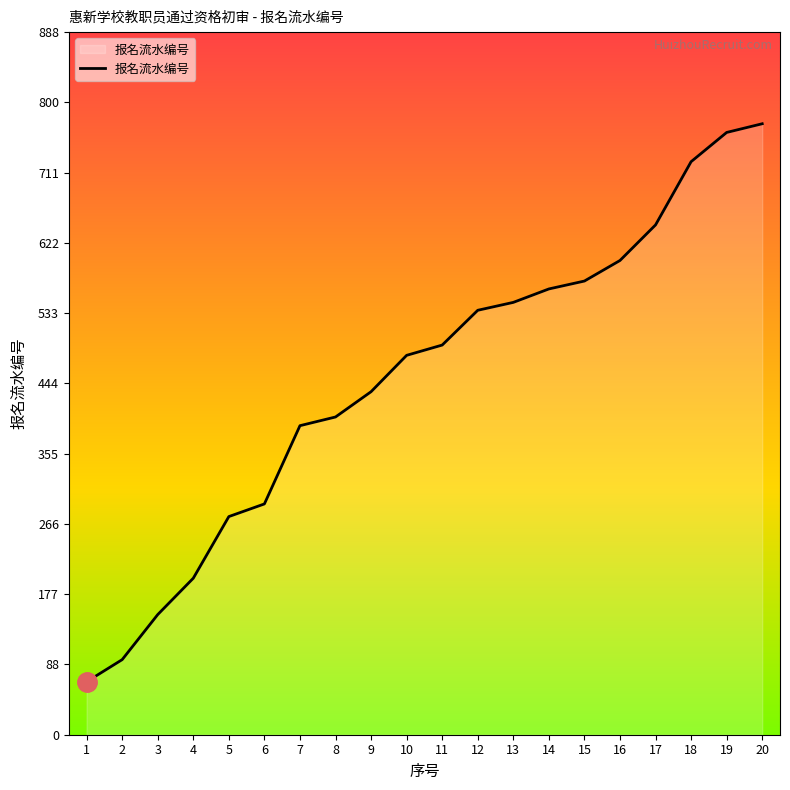

Reading left to right, list all the values displayed in this chart.

1=67	2=95	3=152	4=198	5=276	6=292	7=391	8=402	9=434	10=480	11=493	12=537	13=547	14=564	15=574	16=600	17=645	18=725	19=762	20=773